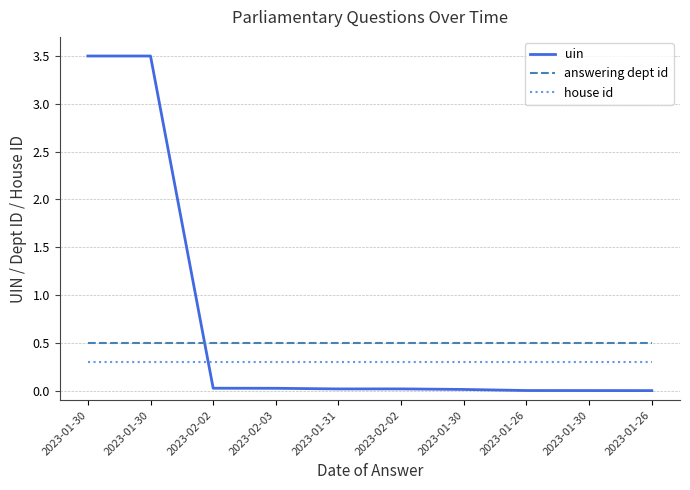

What are all the series names shown in the legend?

uin, answering dept id, house id